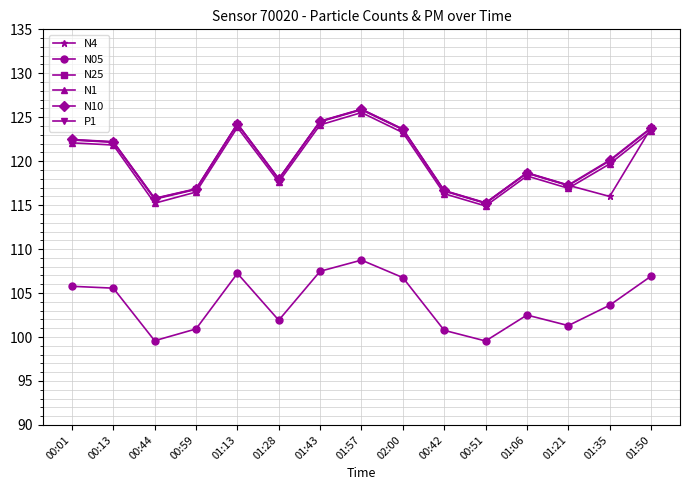

True or false: N4 and N25 intersect in this chart.

True